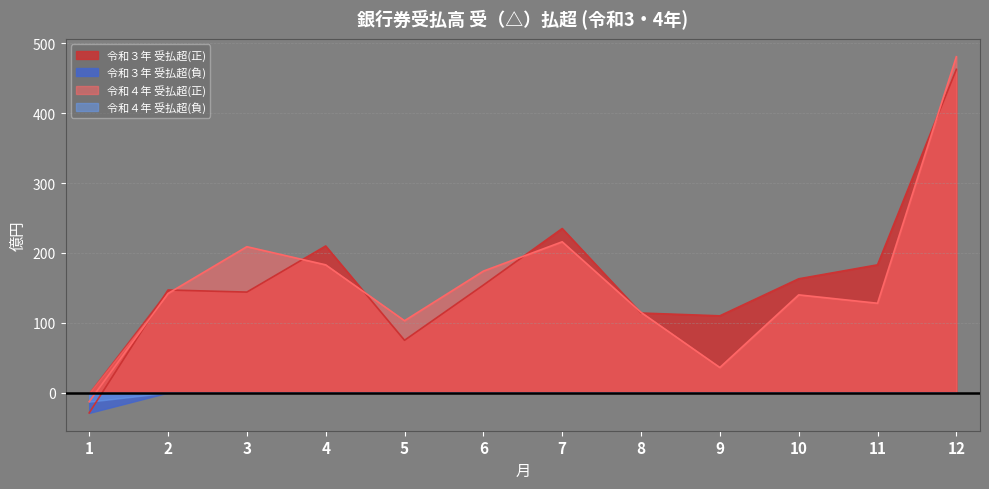

True or false: 令和４年 受（△）払超 has a value of 272 at 3.

False